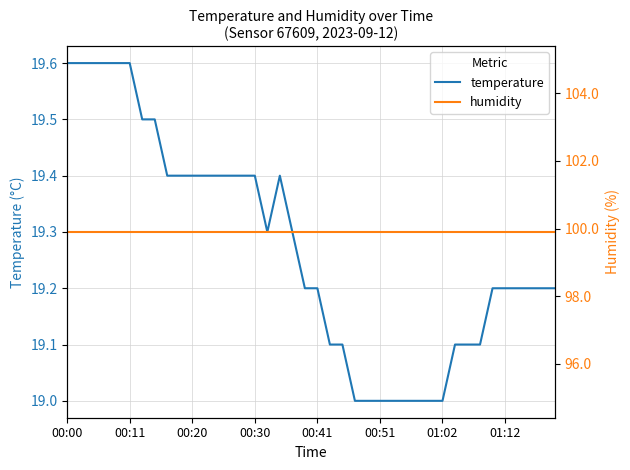

Reading left to right, extract all data points from this chart.

temperature: 19.6	19.6	19.6	19.6	19.6	19.6	19.5	19.5	19.4	19.4	19.4	19.4	19.4	19.4	19.4	19.4	19.3	19.4	19.3	19.2	19.2	19.1	19.1	19.0	19.0	19.0	19.0	19.0	19.0	19.0	19.0	19.1	19.1	19.1	19.2	19.2	19.2	19.2	19.2	19.2
humidity: 99.9	99.9	99.9	99.9	99.9	99.9	99.9	99.9	99.9	99.9	99.9	99.9	99.9	99.9	99.9	99.9	99.9	99.9	99.9	99.9	99.9	99.9	99.9	99.9	99.9	99.9	99.9	99.9	99.9	99.9	99.9	99.9	99.9	99.9	99.9	99.9	99.9	99.9	99.9	99.9